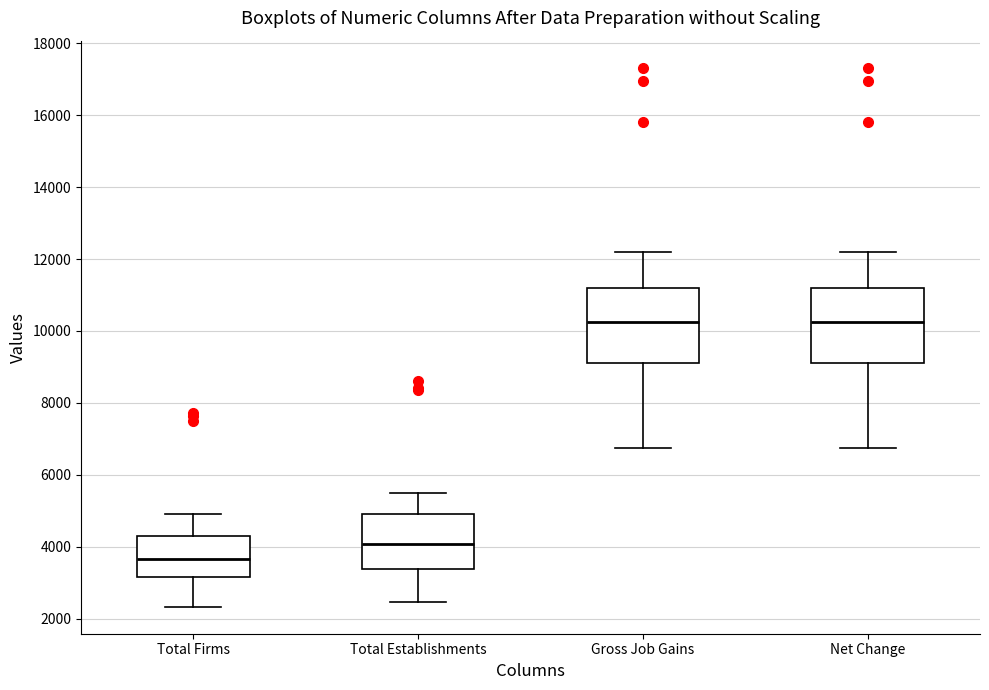

Where is the upper edge of the box for Total Firms on the y-axis? The values are not printed on the chart, so give them approximately, as read against the axis.

4400